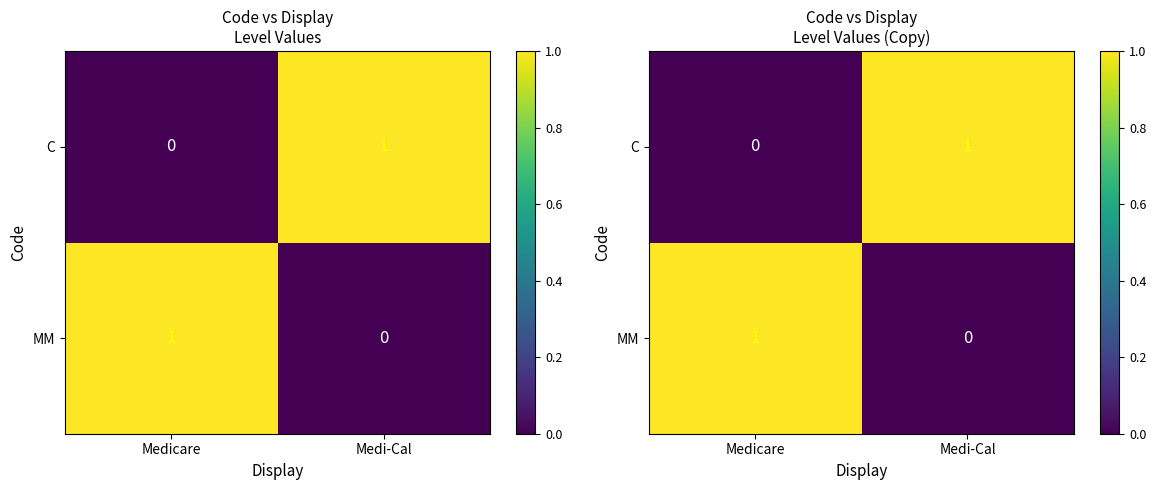

The C series shows 0 at Medicare. True or false?

False